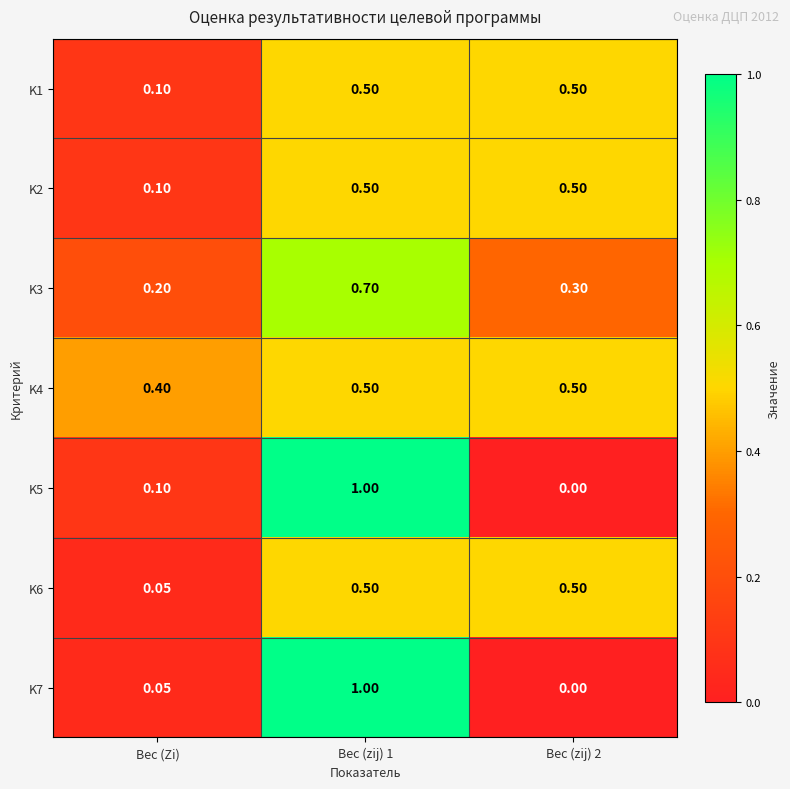

What is the total value across all series at Вес (zij) 2?

2.3